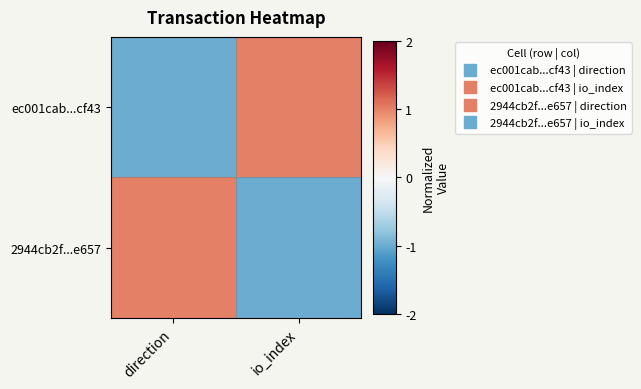

At io_index, list the series in order from smallest to largest.

2944cb2f...e657, ec001cab...cf43